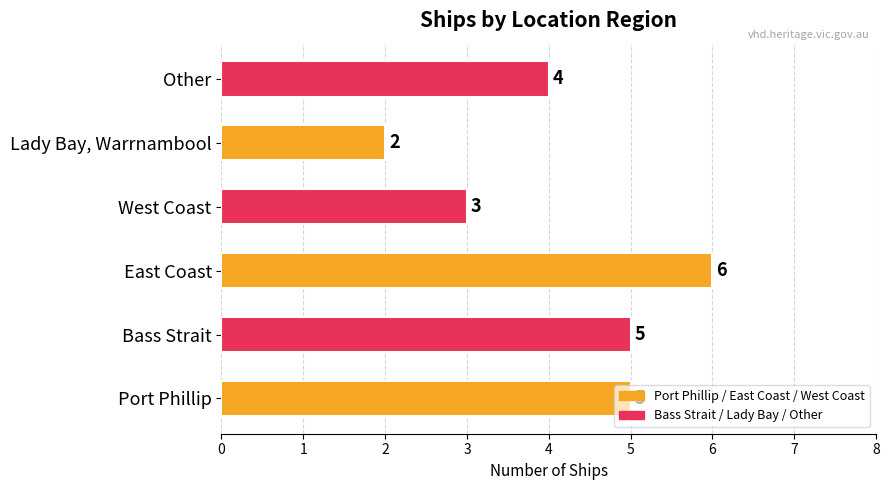

At which label is the value closest to 4?

Other